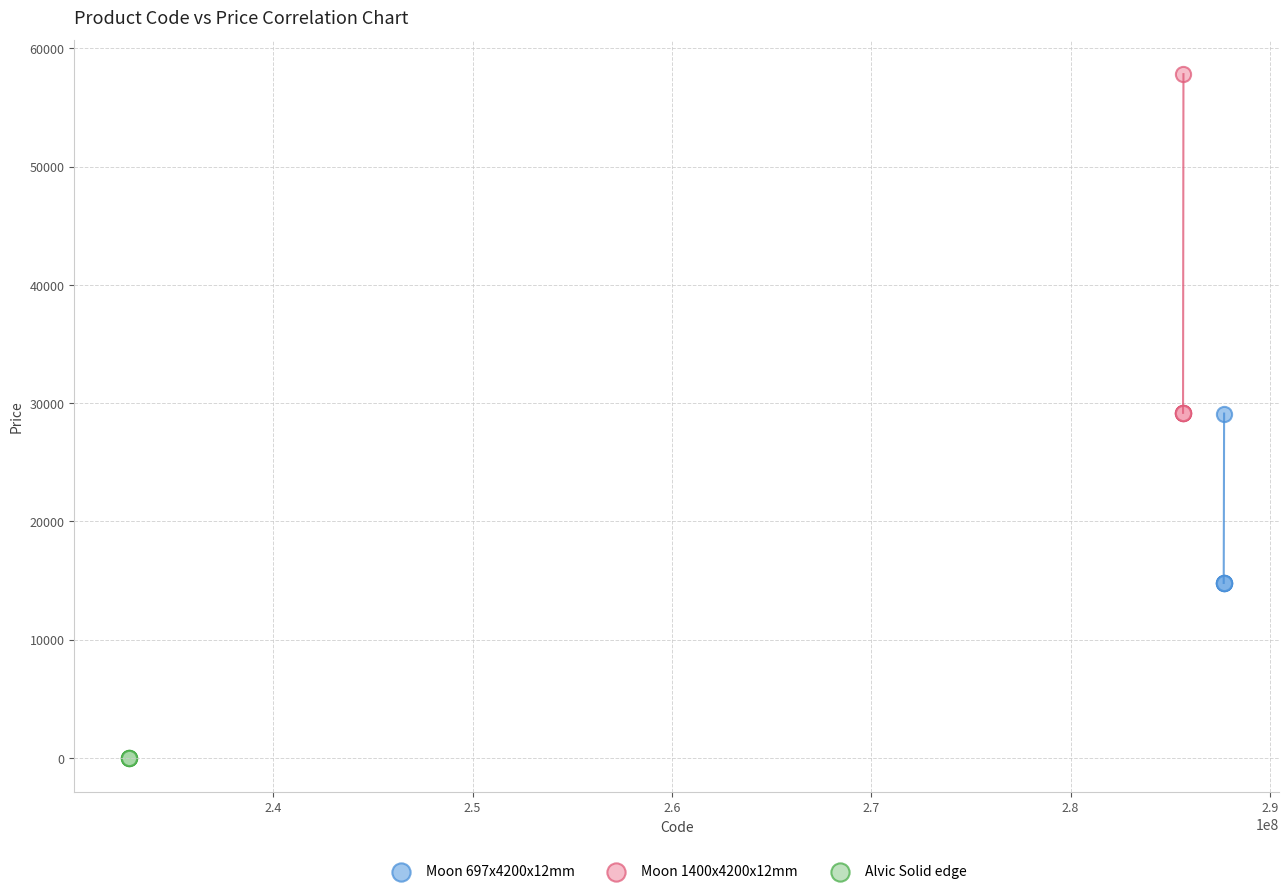

Which series reaches the maximum Y coordinate?

Moon 1400x4200x12mm